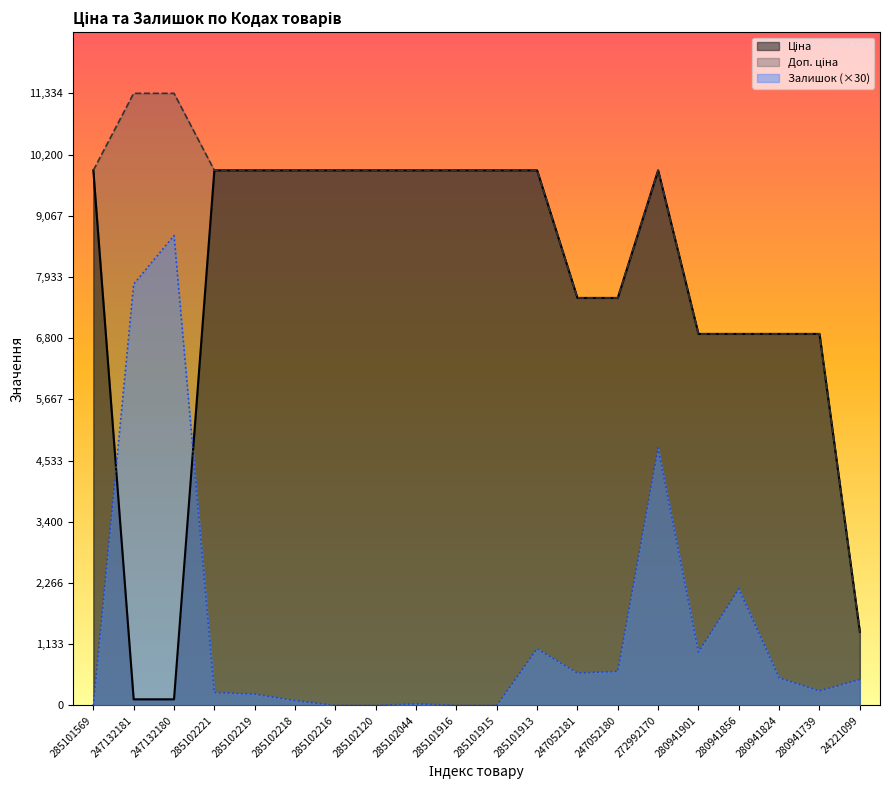

How many data points does each series have?

20